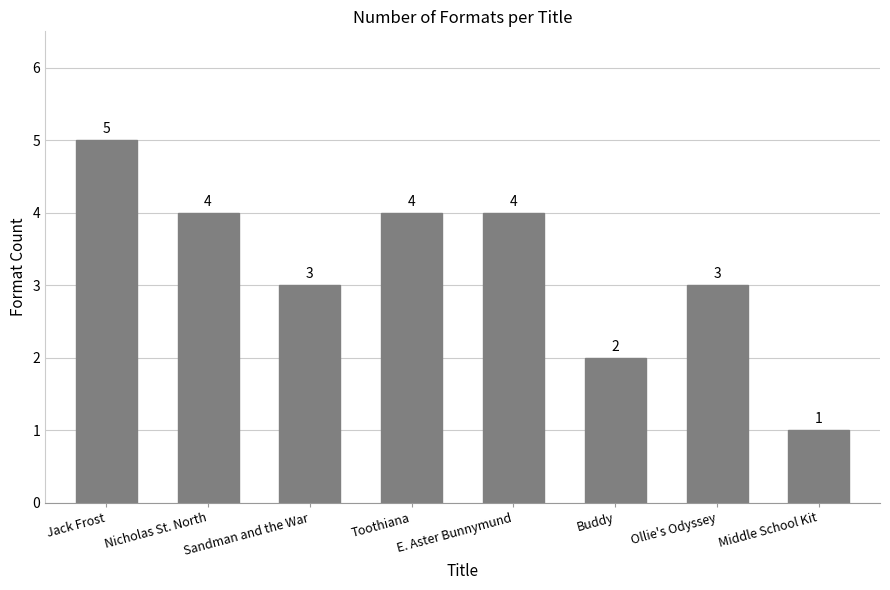

Is it true that the value at Buddy is 3?

False